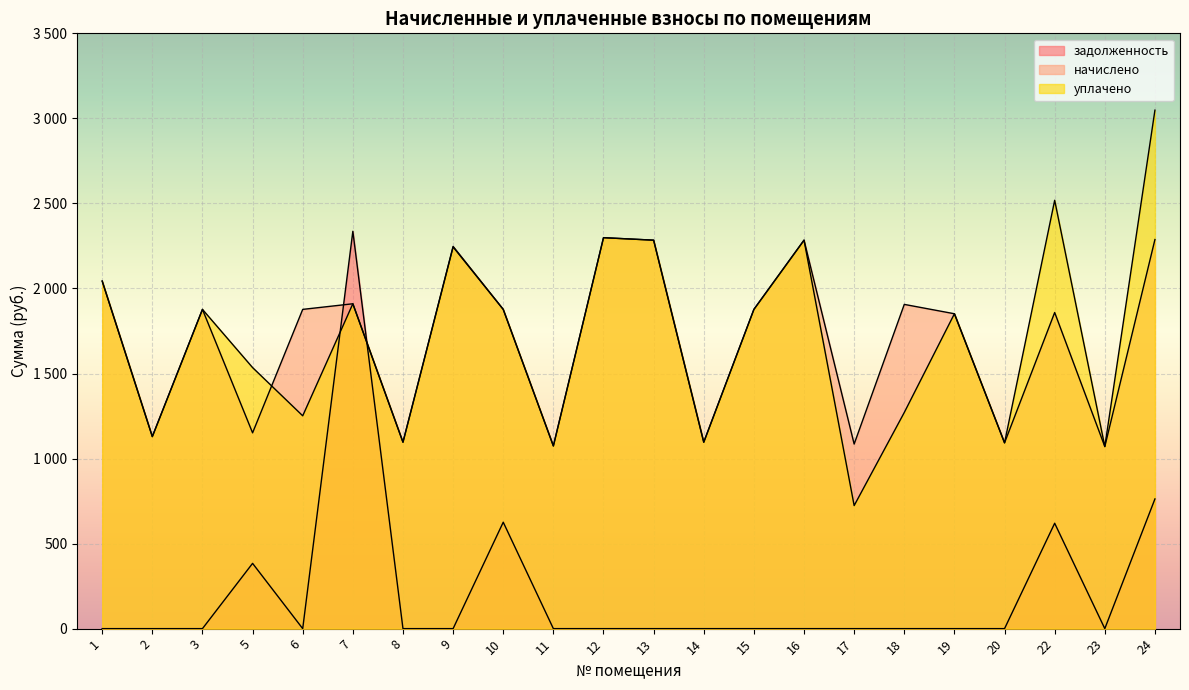

What is the total value across all series at 20?

2185.0